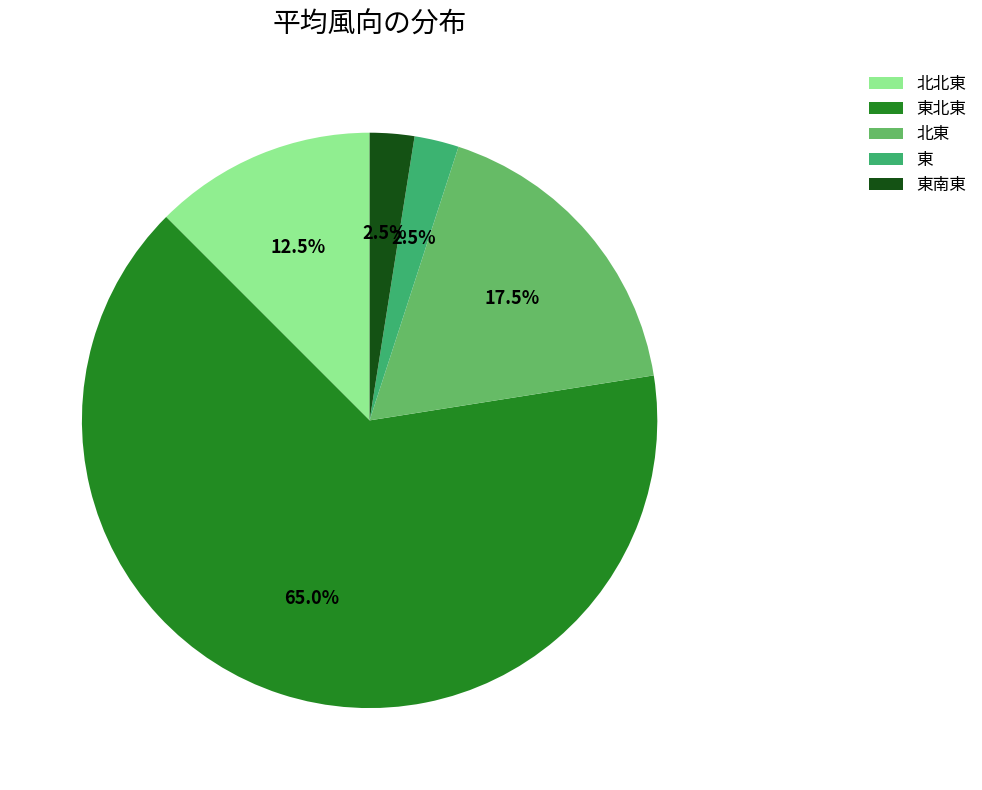

Which has a higher value, 北東 or 東北東?

東北東